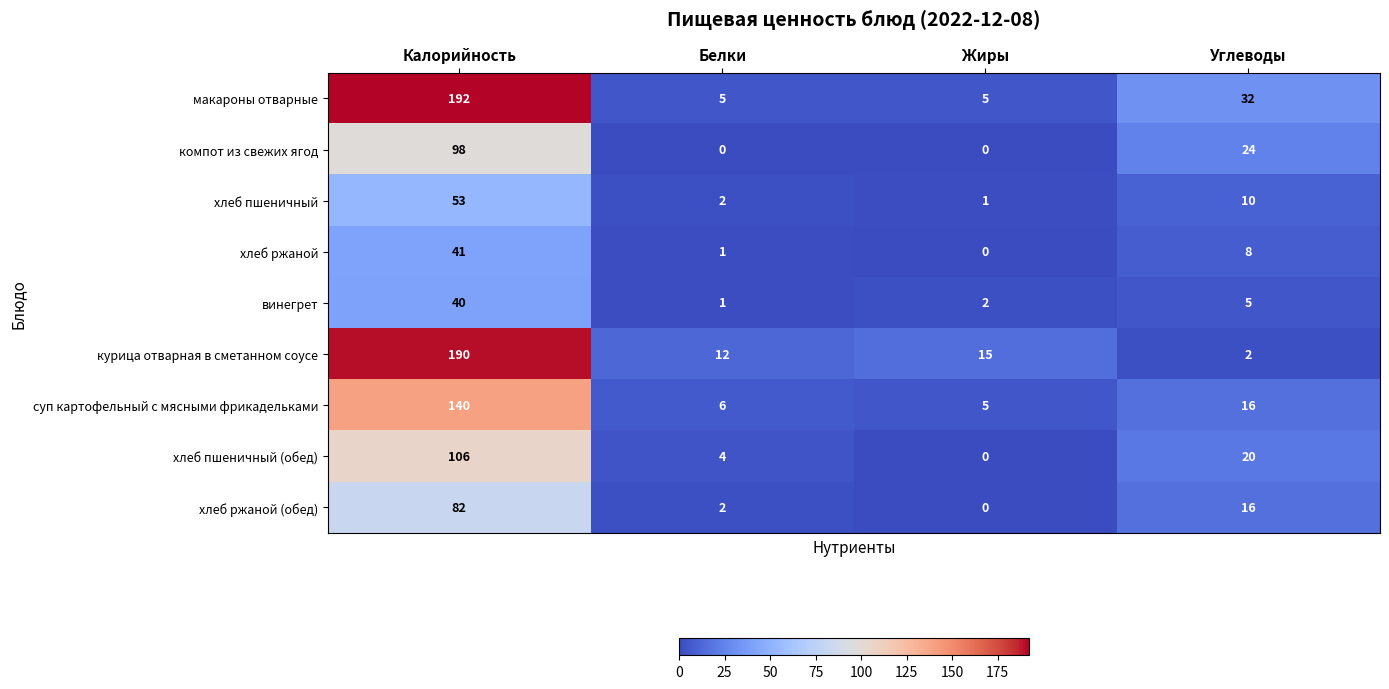

At which label is хлеб пшеничный (обед) closest to 53?

Углеводы